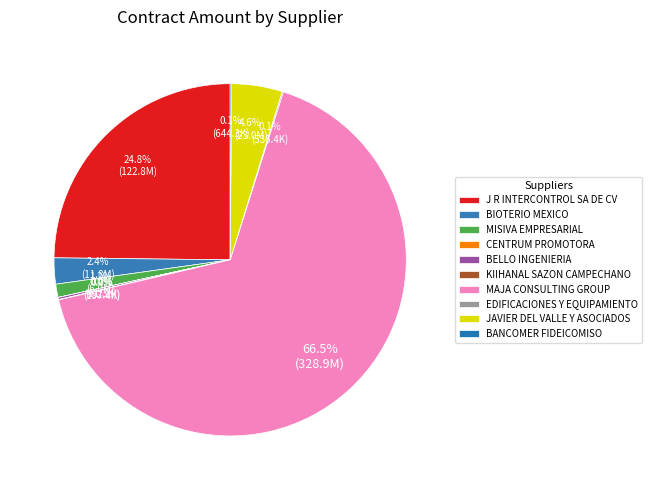

What percentage is the MISIVA EMPRESARIAL slice, to the nearest percent?

1%